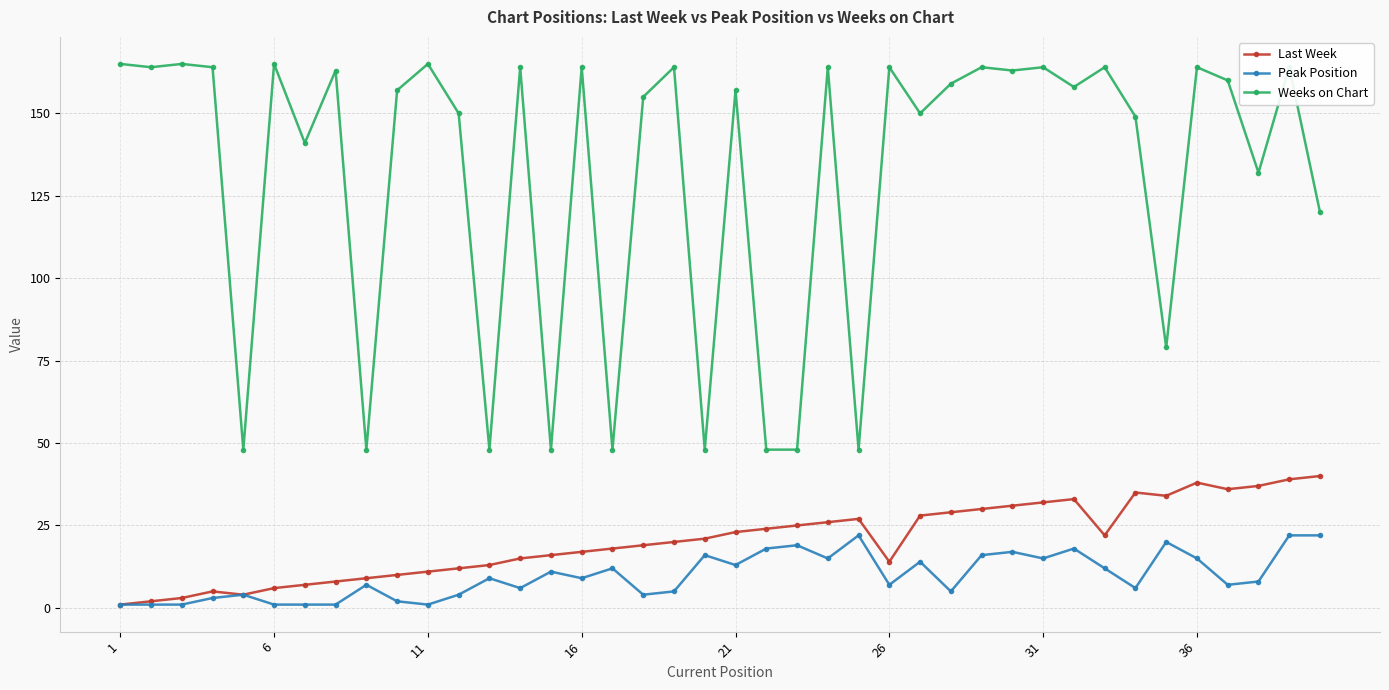

True or false: Weeks on Chart and Peak Position intersect in this chart.

False